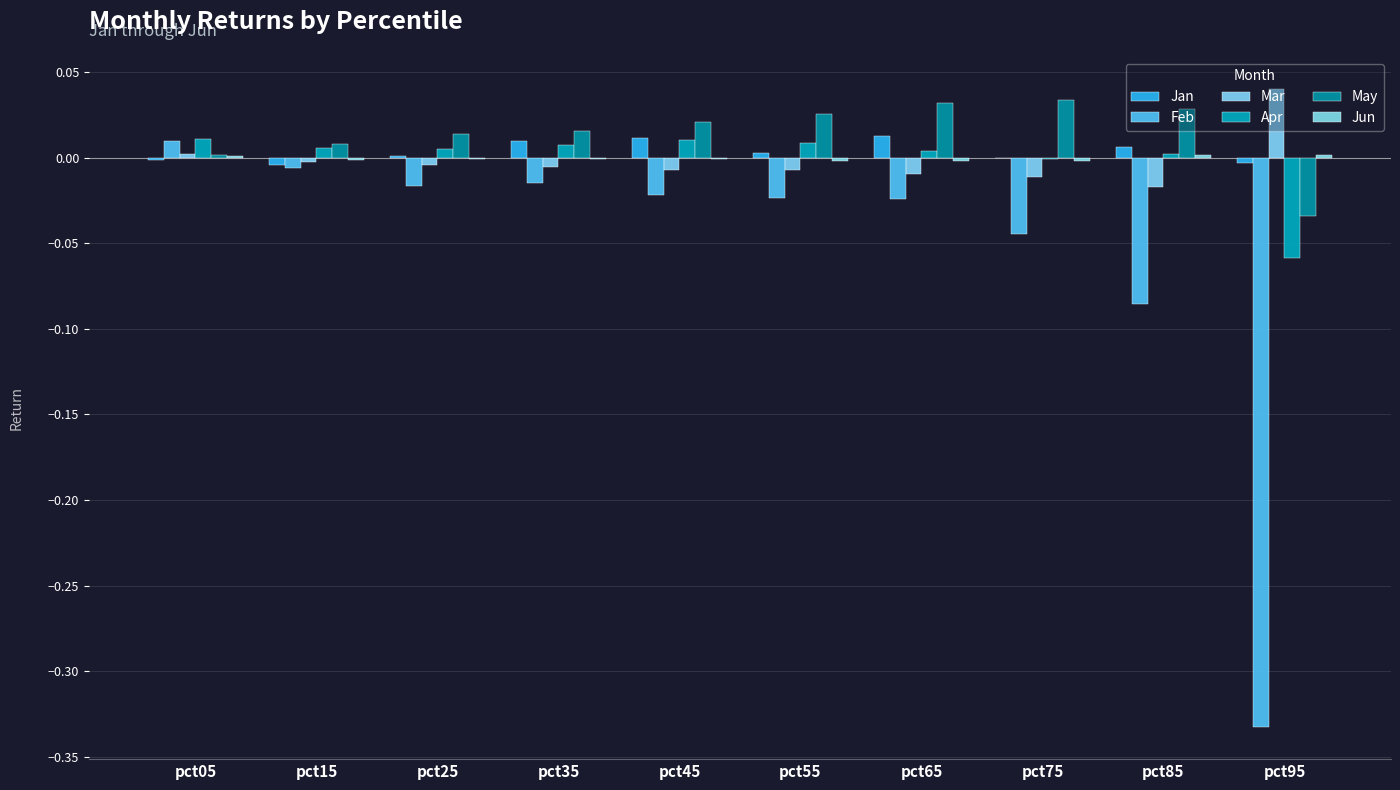

Reading left to right, list all the values displayed in this chart.

Jan: pct05=-0.0	pct15=-0.0	pct25=0.0	pct35=0.0	pct45=0.0	pct55=0.0	pct65=0.0	pct75=-0.0	pct85=0.0	pct95=-0.0
Feb: pct05=0.0	pct15=-0.0	pct25=-0.0	pct35=-0.0	pct45=-0.0	pct55=-0.0	pct65=-0.0	pct75=-0.0	pct85=-0.1	pct95=-0.3
Mar: pct05=0.0	pct15=-0.0	pct25=-0.0	pct35=-0.0	pct45=-0.0	pct55=-0.0	pct65=-0.0	pct75=-0.0	pct85=-0.0	pct95=0.0
Apr: pct05=0.0	pct15=0.0	pct25=0.0	pct35=0.0	pct45=0.0	pct55=0.0	pct65=0.0	pct75=-0.0	pct85=0.0	pct95=-0.1
May: pct05=0.0	pct15=0.0	pct25=0.0	pct35=0.0	pct45=0.0	pct55=0.0	pct65=0.0	pct75=0.0	pct85=0.0	pct95=-0.0
Jun: pct05=0.0	pct15=-0.0	pct25=-0.0	pct35=-0.0	pct45=-0.0	pct55=-0.0	pct65=-0.0	pct75=-0.0	pct85=0.0	pct95=0.0